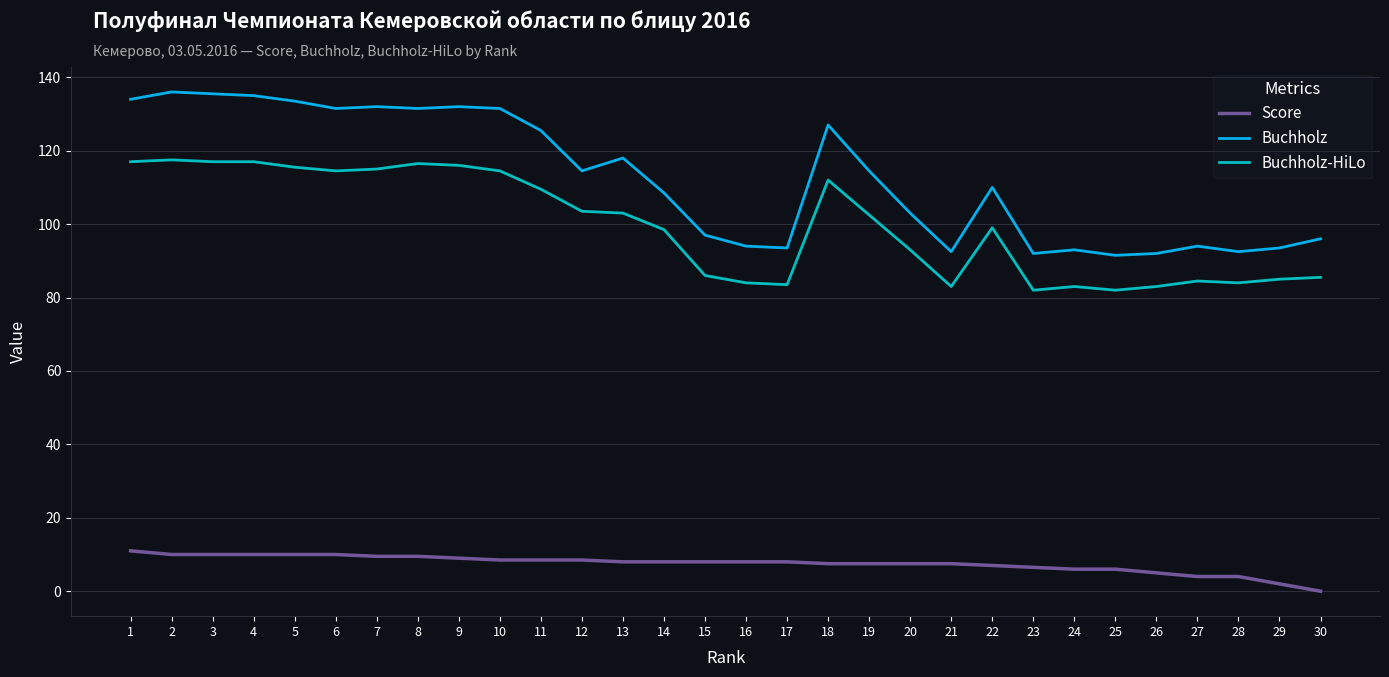

The Buchholz-HiLo series shows 109.5 at 11. True or false?

True